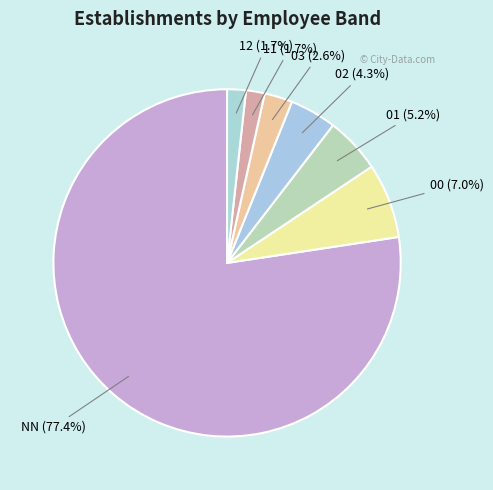

Does NN account for over 50% of the chart?

Yes